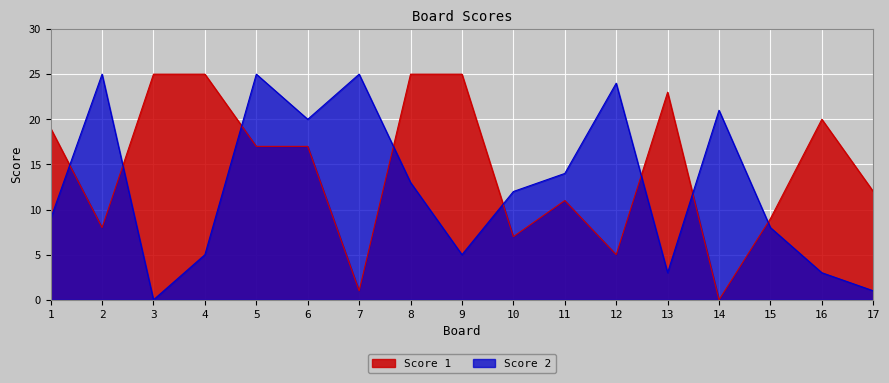

What is the value of the Score 2 point at the 9th from the left?

5